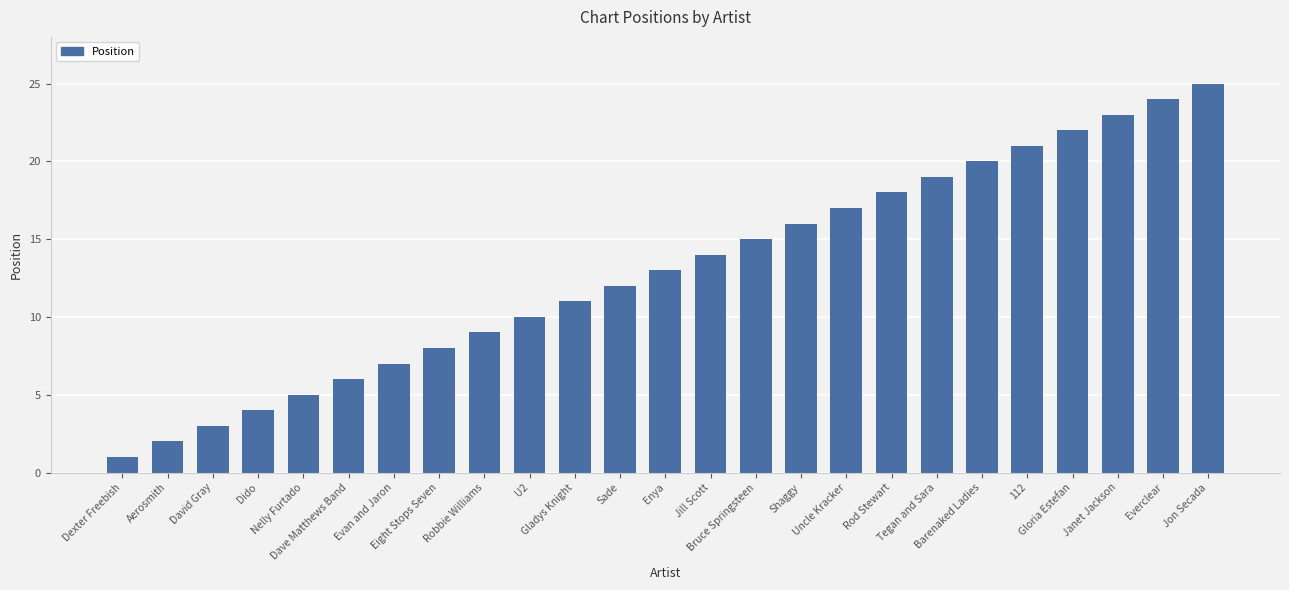

Does the chart contain stacked bars?

No